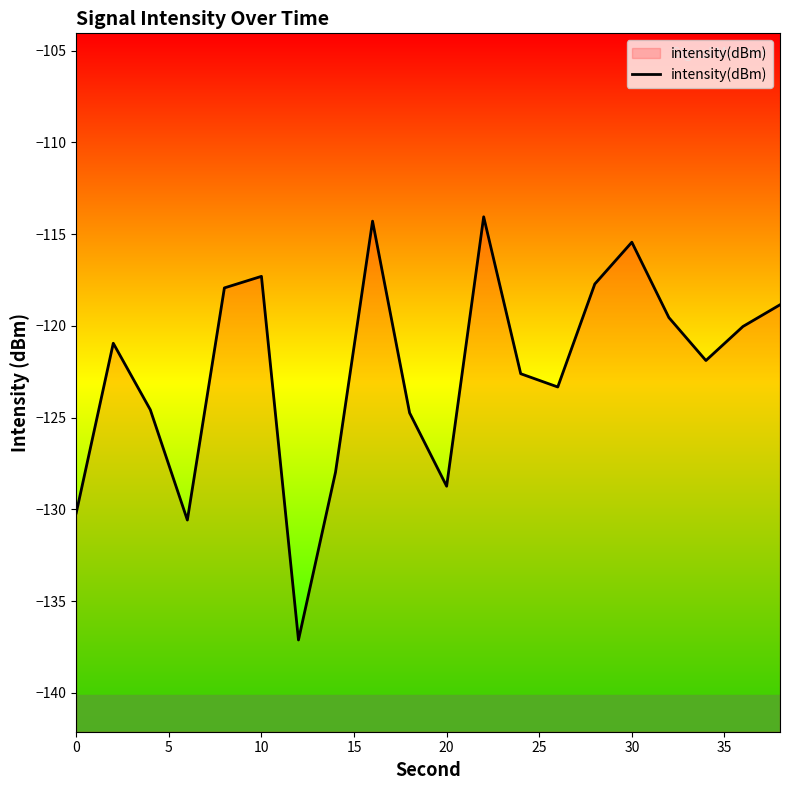

The value at 10 is -117.3. True or false?

True